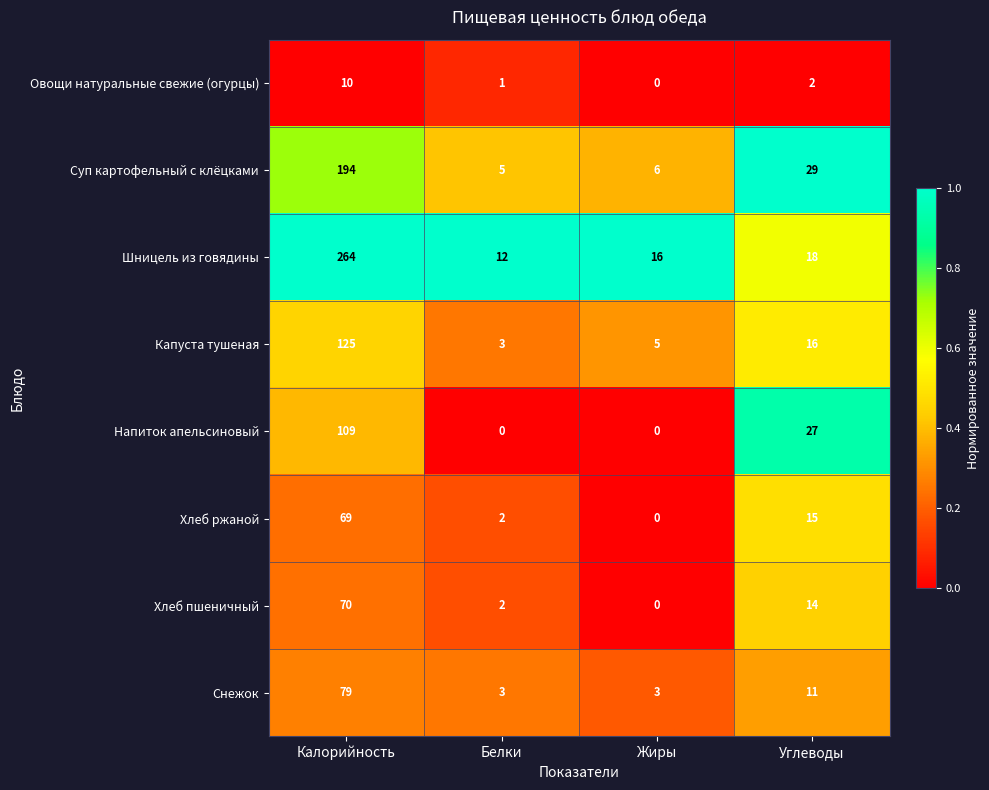

Is it true that Хлеб ржаной equals 26 at Углеводы?

False